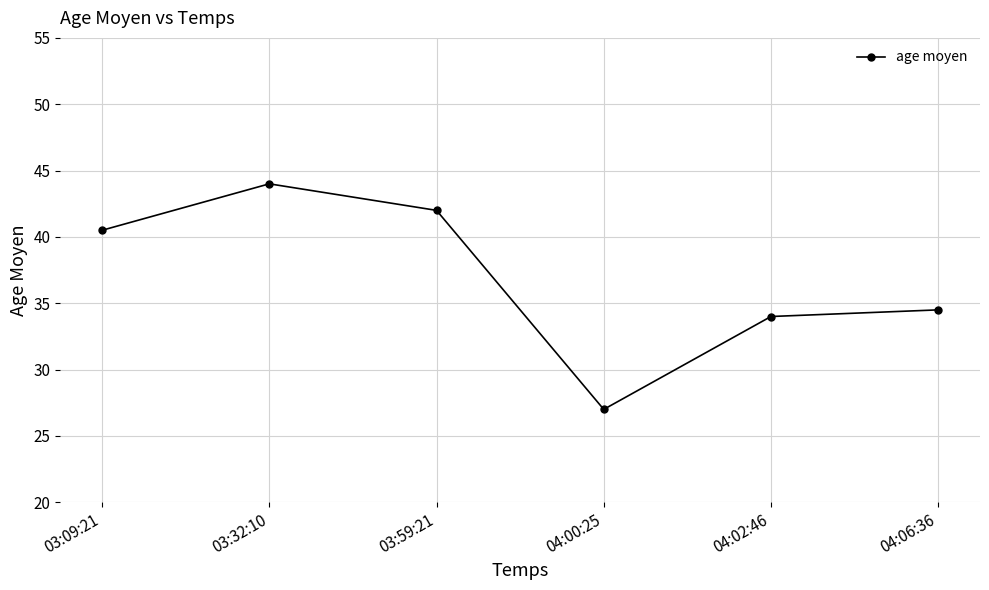

Is it true that the value at 03:59:21 is 42.0?

True